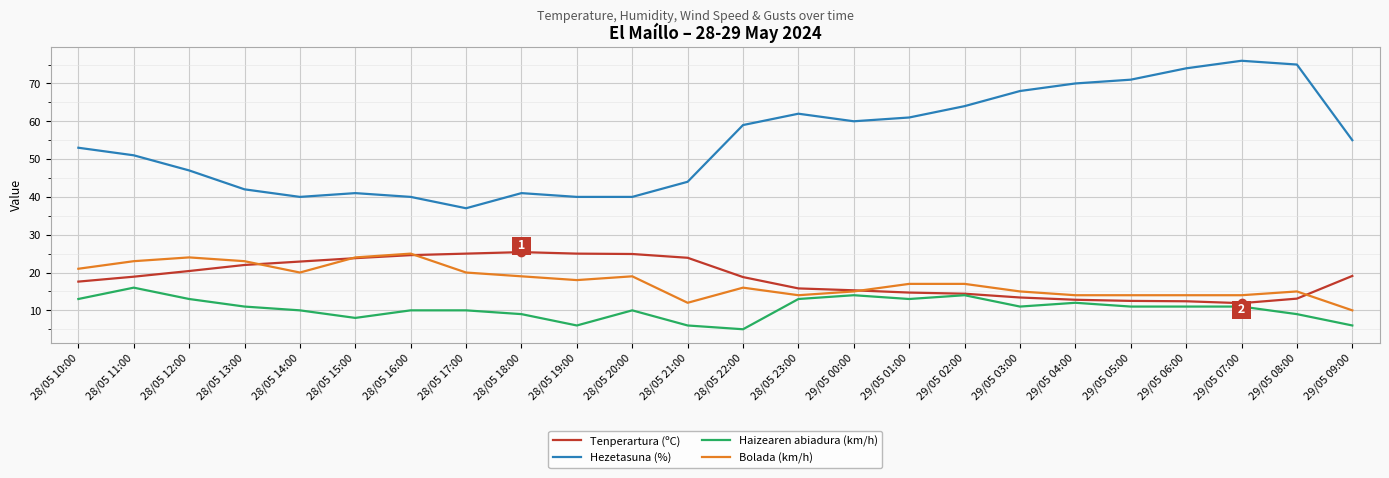

At 29/05 04:00, list the series in order from largest to smallest.

Hezetasuna (%), Bolada (km/h), Tenperartura (ºC), Haizearen abiadura (km/h)